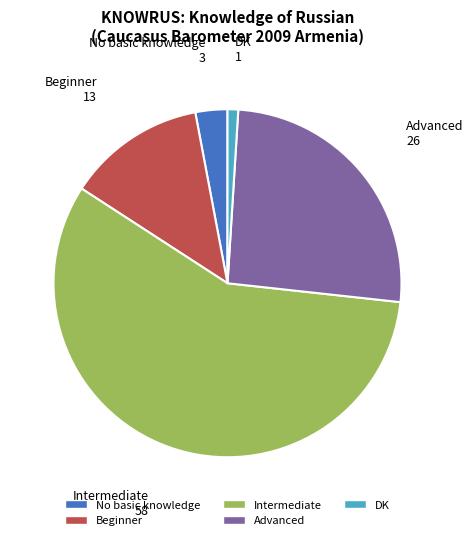

Which slice represents more than half of the pie?

Intermediate